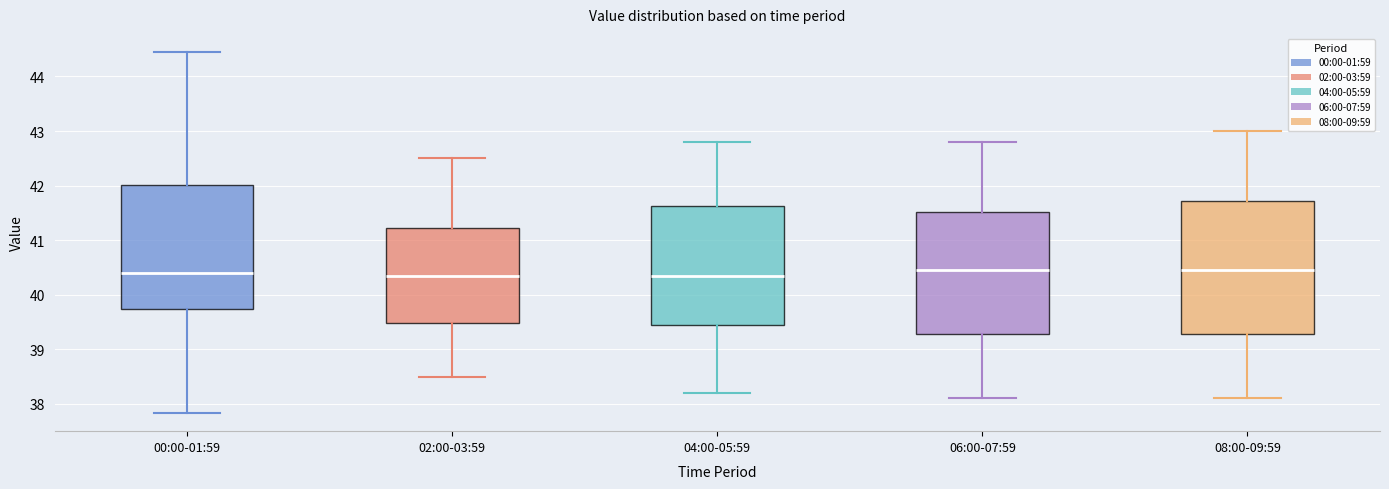

Reading left to right, transcribe this box plot: for each box, give where its median line is, the range the box spans, and where its two whiskers end, as read against the y-axis. The values are not printed on the chart, so give them approximately, as read against the axis.

00:00-01:59: median 40.4, box 39.7 to 42.0, whiskers 37.8 to 44.5
02:00-03:59: median 40.4, box 39.5 to 41.2, whiskers 38.5 to 42.5
04:00-05:59: median 40.4, box 39.5 to 41.6, whiskers 38.2 to 42.8
06:00-07:59: median 40.5, box 39.3 to 41.5, whiskers 38.1 to 42.8
08:00-09:59: median 40.5, box 39.3 to 41.7, whiskers 38.1 to 43.0